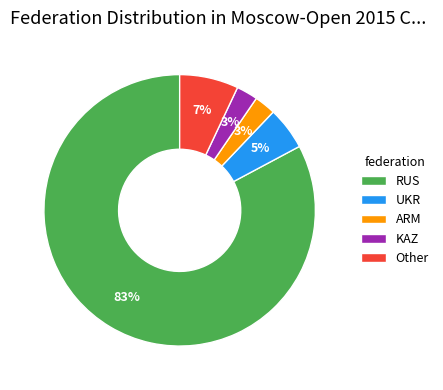

Count the number of slices in the pie.

5